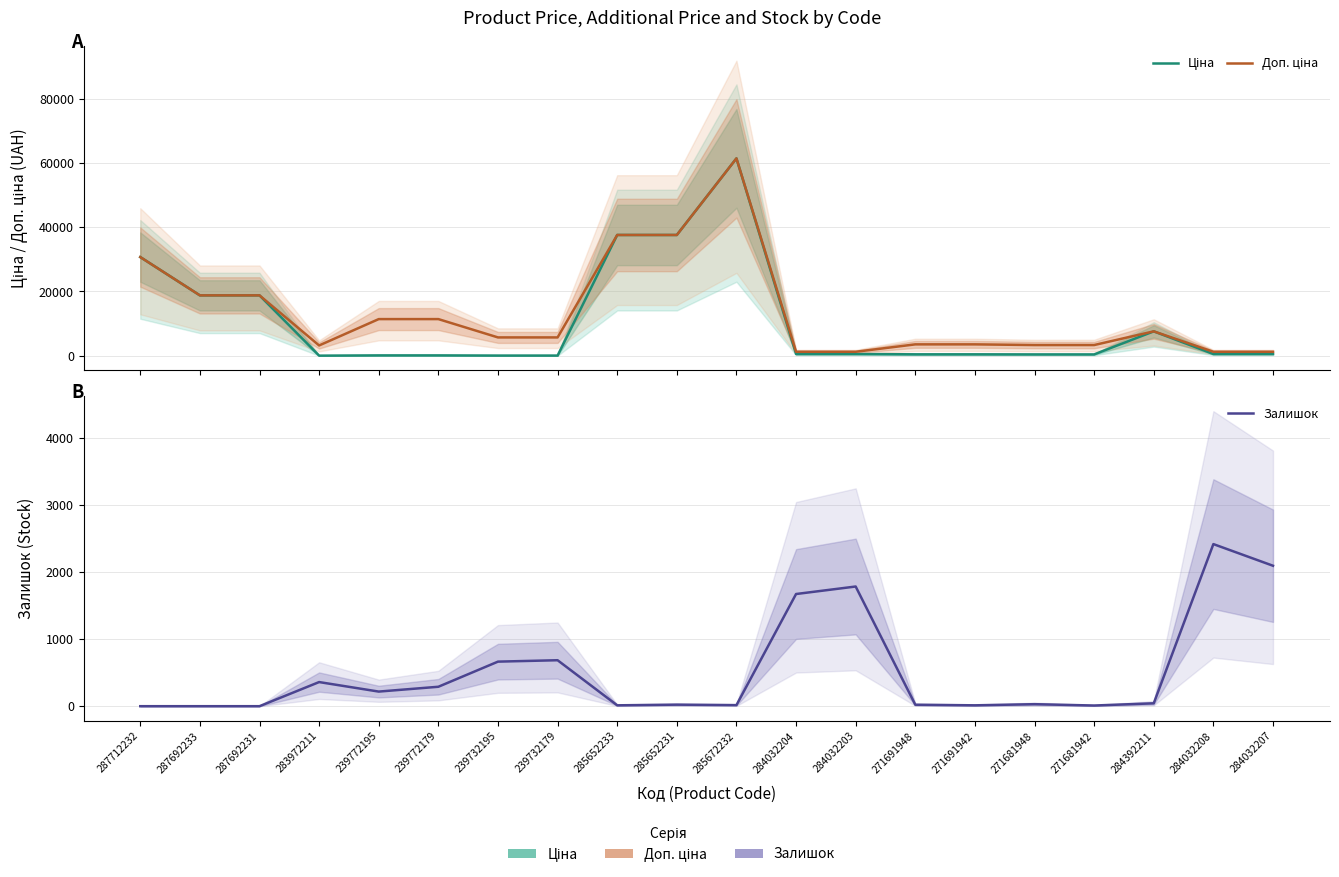

Reading left to right, transcribe all the data shown in this chart.

Ціна: 287712232=30717.1	287692233=18796.8	287692231=18796.8	283972211=32.0	239772195=114.1	239772179=114.1	239732195=57.0	239732179=57.0	285652233=37593.6	285652231=37593.6	285672232=61434.3	284032204=539.0	284032203=539.0	271691948=443.1	271691942=443.1	271681948=416.6	271681942=416.6	284392211=7596.5	284032208=539.0	284032207=539.0
Доп. ціна: 287712232=30717.1	287692233=18796.8	287692231=18796.8	283972211=3205.0	239772195=11410.0	239772179=11410.0	239732195=5705.0	239732179=5705.0	285652233=37593.6	285652231=37593.6	285672232=61434.3	284032204=1235.4	284032203=1235.4	271691948=3545.0	271691942=3545.0	271681948=3332.5	271681942=3332.5	284392211=7596.5	284032208=1235.4	284032207=1235.4
Залишок: 287712232=0.0	287692233=0.0	287692231=0.0	283972211=360.0	239772195=218.0	239772179=290.0	239732195=665.0	239732179=686.0	285652233=13.0	285652231=23.0	285672232=16.0	284032204=1674.0	284032203=1786.0	271691948=22.0	271691942=13.0	271681948=30.0	271681942=10.0	284392211=43.0	284032208=2419.0	284032207=2096.0